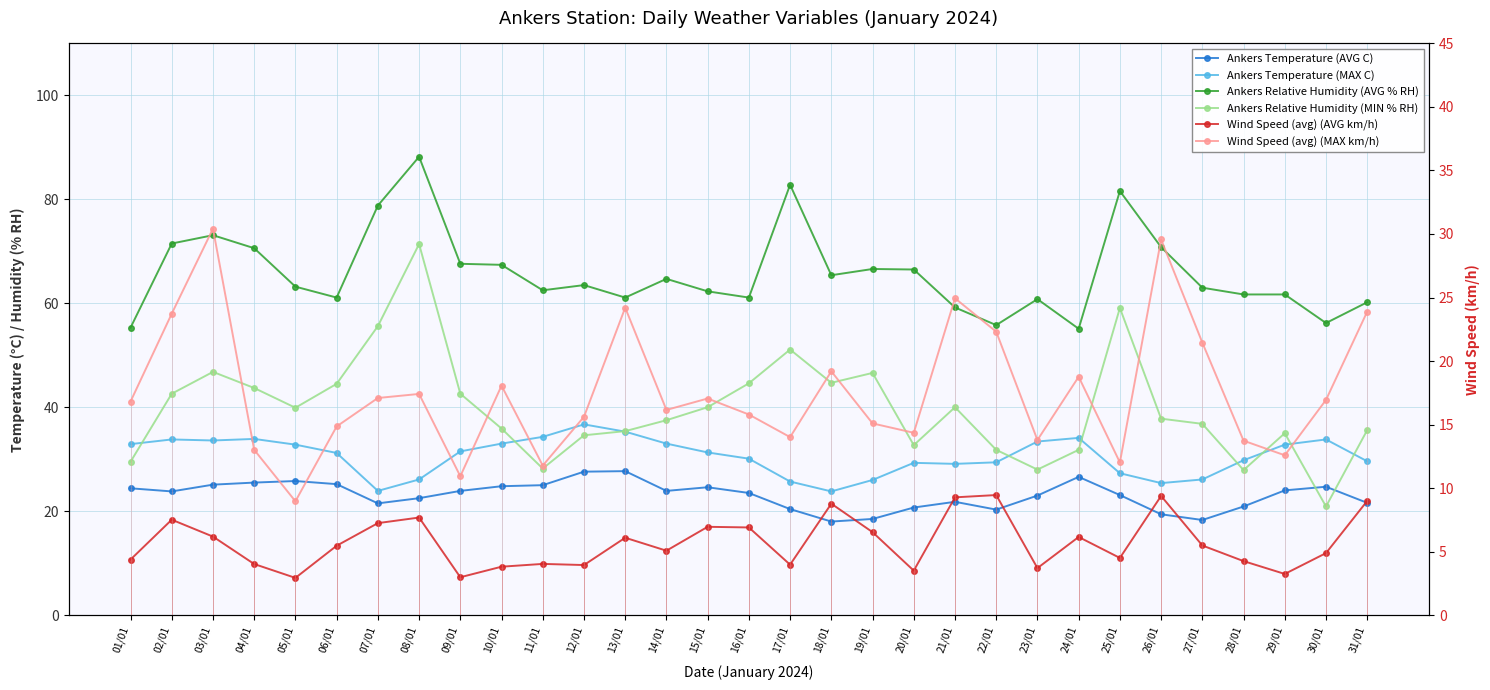

Reading right to left, extract all data points from this chart.

Ankers Temperature (AVG C): 31/01=21.6	30/01=24.7	29/01=24.0	28/01=20.9	27/01=18.3	26/01=19.4	25/01=23.1	24/01=26.6	23/01=23.0	22/01=20.3	21/01=21.8	20/01=20.7	19/01=18.5	18/01=18.0	17/01=20.4	16/01=23.5	15/01=24.6	14/01=23.9	13/01=27.7	12/01=27.6	11/01=25.0	10/01=24.8	09/01=23.9	08/01=22.5	07/01=21.5	06/01=25.2	05/01=25.8	04/01=25.5	03/01=25.1	02/01=23.8	01/01=24.4
Ankers Temperature (MAX C): 31/01=29.6	30/01=33.8	29/01=32.8	28/01=29.8	27/01=26.1	26/01=25.4	25/01=27.3	24/01=34.1	23/01=33.4	22/01=29.4	21/01=29.1	20/01=29.3	19/01=26.0	18/01=23.8	17/01=25.7	16/01=30.1	15/01=31.3	14/01=33.0	13/01=35.3	12/01=36.7	11/01=34.3	10/01=33.0	09/01=31.5	08/01=26.1	07/01=23.9	06/01=31.2	05/01=32.8	04/01=33.9	03/01=33.6	02/01=33.8	01/01=32.9
Ankers Relative Humidity (AVG % RH): 31/01=60.2	30/01=56.2	29/01=61.7	28/01=61.7	27/01=63.0	26/01=70.8	25/01=81.6	24/01=55.1	23/01=60.8	22/01=55.8	21/01=59.2	20/01=66.5	19/01=66.6	18/01=65.4	17/01=82.8	16/01=61.1	15/01=62.3	14/01=64.7	13/01=61.1	12/01=63.5	11/01=62.5	10/01=67.4	09/01=67.6	08/01=88.2	07/01=78.8	06/01=61.1	05/01=63.2	04/01=70.6	03/01=73.1	02/01=71.5	01/01=55.3
Ankers Relative Humidity (MIN % RH): 31/01=35.6	30/01=20.9	29/01=35.0	28/01=27.9	27/01=36.8	26/01=37.8	25/01=59.1	24/01=31.8	23/01=28.0	22/01=31.8	21/01=40.0	20/01=32.7	19/01=46.6	18/01=44.7	17/01=51.1	16/01=44.6	15/01=40.0	14/01=37.5	13/01=35.4	12/01=34.6	11/01=28.2	10/01=35.9	09/01=42.6	08/01=71.4	07/01=55.6	06/01=44.5	05/01=39.9	04/01=43.7	03/01=46.8	02/01=42.6	01/01=29.5
Wind Speed (avg) (AVG km/h): 31/01=9.0	30/01=4.9	29/01=3.2	28/01=4.2	27/01=5.5	26/01=9.4	25/01=4.5	24/01=6.2	23/01=3.7	22/01=9.4	21/01=9.3	20/01=3.5	19/01=6.5	18/01=8.8	17/01=4.0	16/01=6.9	15/01=7.0	14/01=5.1	13/01=6.1	12/01=3.9	11/01=4.0	10/01=3.8	09/01=3.0	08/01=7.7	07/01=7.2	06/01=5.5	05/01=2.9	04/01=4.0	03/01=6.2	02/01=7.5	01/01=4.4
Wind Speed (avg) (MAX km/h): 31/01=23.9	30/01=16.9	29/01=12.6	28/01=13.7	27/01=21.4	26/01=29.6	25/01=12.0	24/01=18.8	23/01=13.8	22/01=22.3	21/01=24.9	20/01=14.3	19/01=15.1	18/01=19.2	17/01=14.0	16/01=15.8	15/01=17.1	14/01=16.1	13/01=24.2	12/01=15.6	11/01=11.8	10/01=18.1	09/01=10.9	08/01=17.4	07/01=17.1	06/01=14.8	05/01=9.0	04/01=13.0	03/01=30.4	02/01=23.7	01/01=16.8